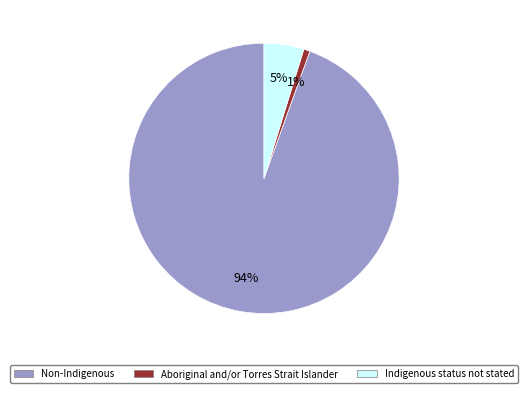

True or false: Non-Indigenous accounts for 94% of the total.

True